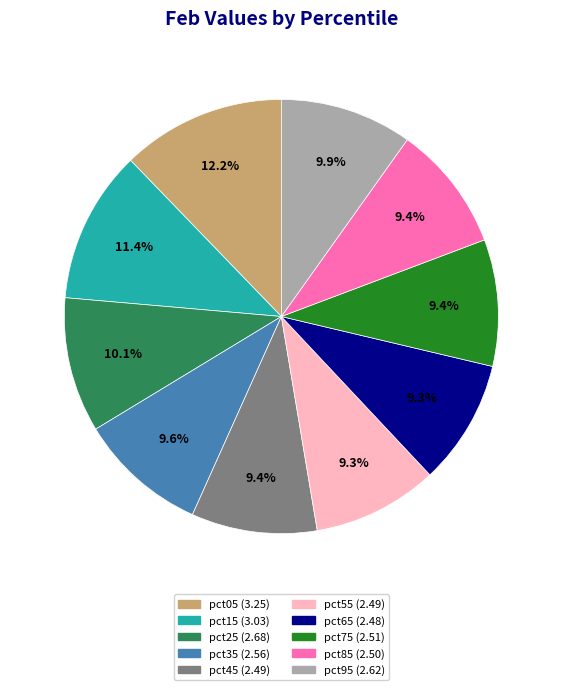

Combined, what portion of the pie is pct95 and pct35?

19.5%